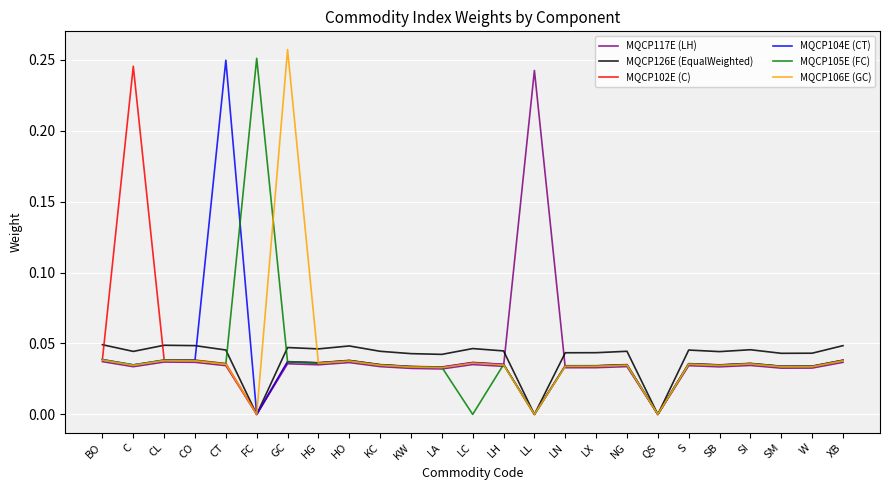

Count the MQCP105E (FC) values in the range 0 to 1.

25